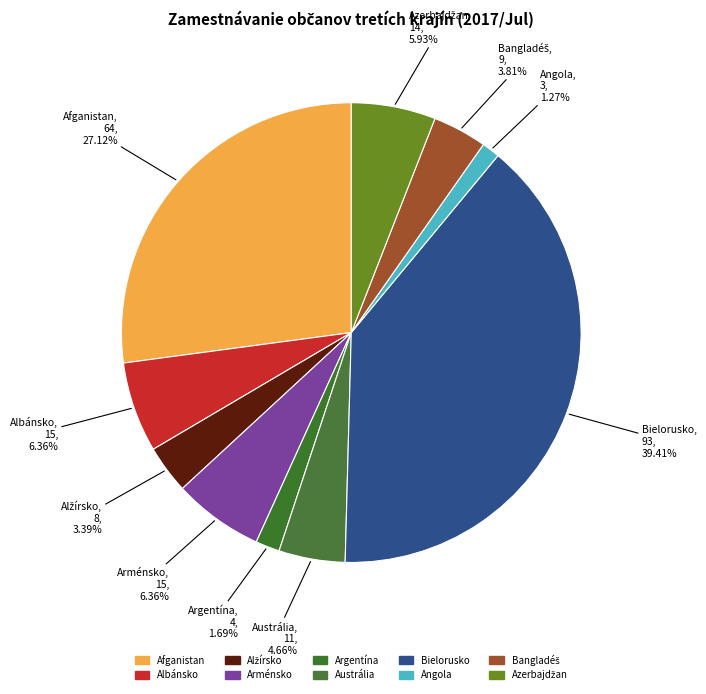

How many slices are in this pie chart?

10